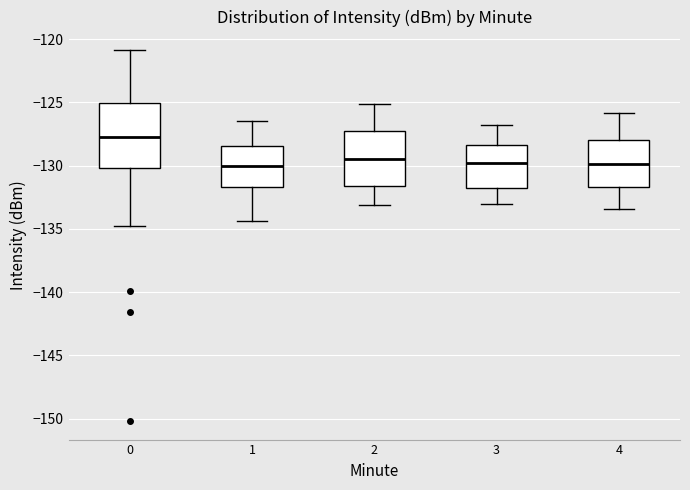

Reading left to right, transcribe this box plot: for each box, give where its median line is, the range the box spans, and where its two whiskers end, as read against the y-axis. The values are not printed on the chart, so give them approximately, as read against the axis.

0: median -127.5, box -130.0 to -125.0, whiskers -135.0 to -121.0
1: median -130.0, box -131.5 to -128.5, whiskers -134.5 to -126.5
2: median -129.5, box -131.5 to -127.0, whiskers -133.0 to -125.0
3: median -130.0, box -131.5 to -128.5, whiskers -133.0 to -127.0
4: median -130.0, box -131.5 to -128.0, whiskers -133.5 to -126.0